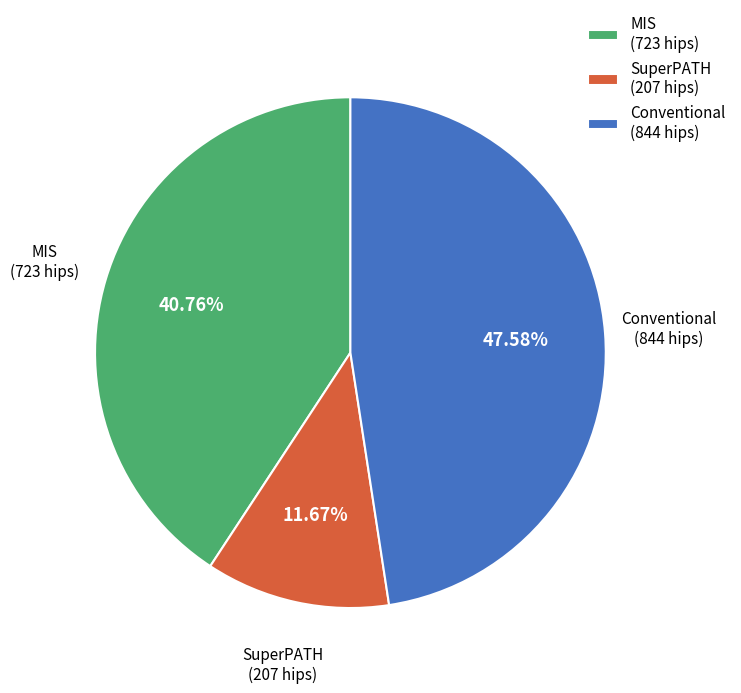

Do SuperPATH (207 hips) and Conventional (844 hips) together represent more than half of the pie?

Yes